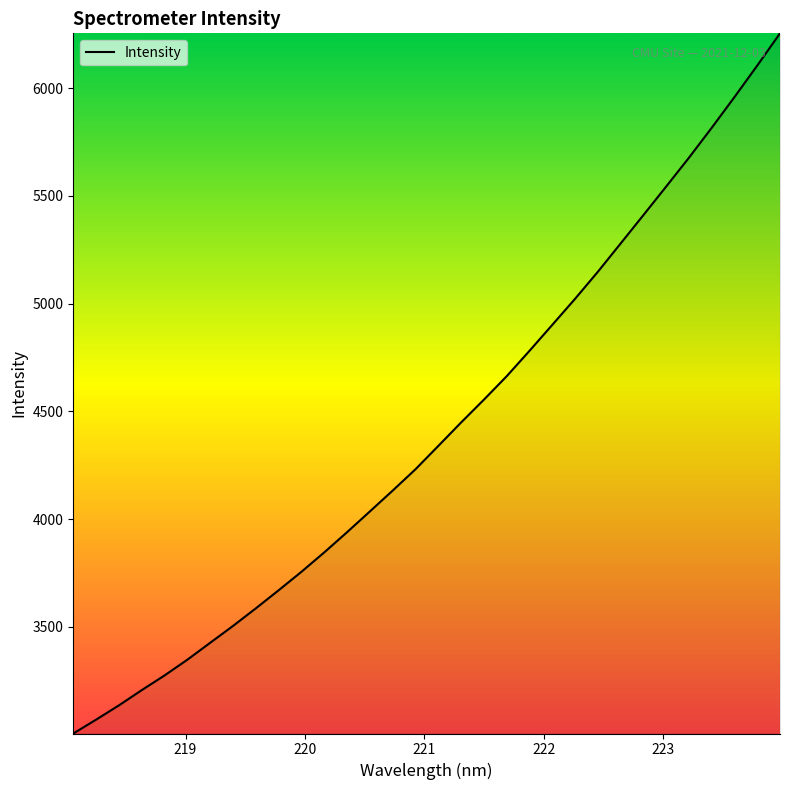

What is the minimum value shown in the chart?

3004.4